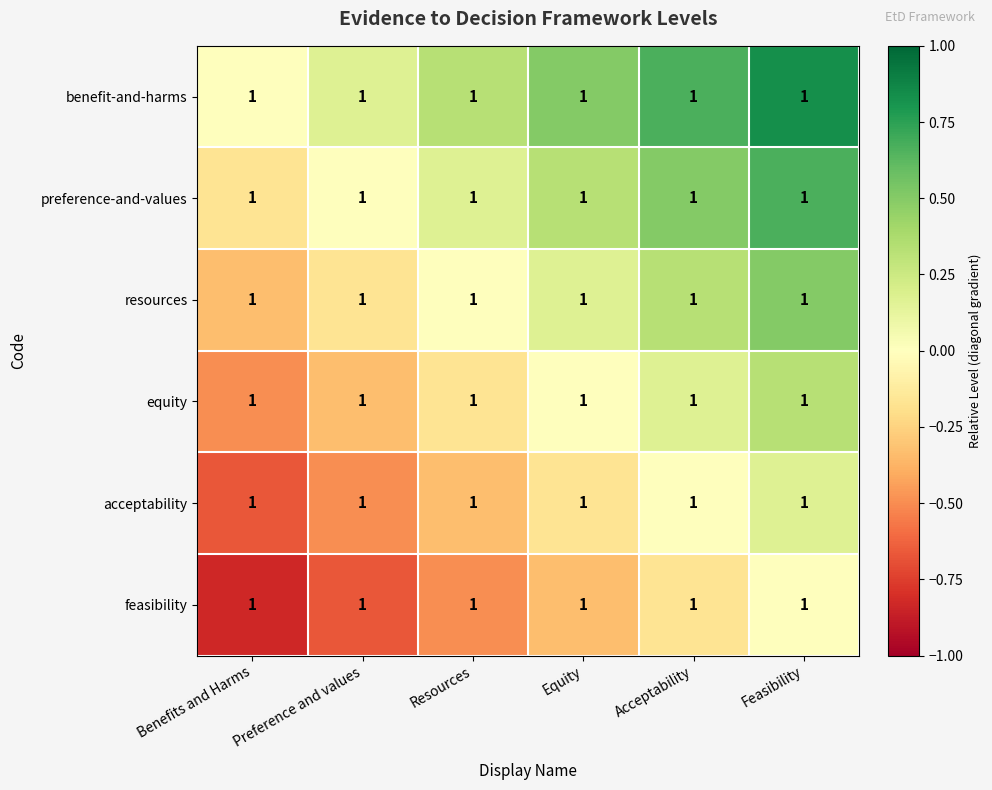

Between Benefits and Harms and Feasibility, which series saw the biggest shift?

benefit-and-harms